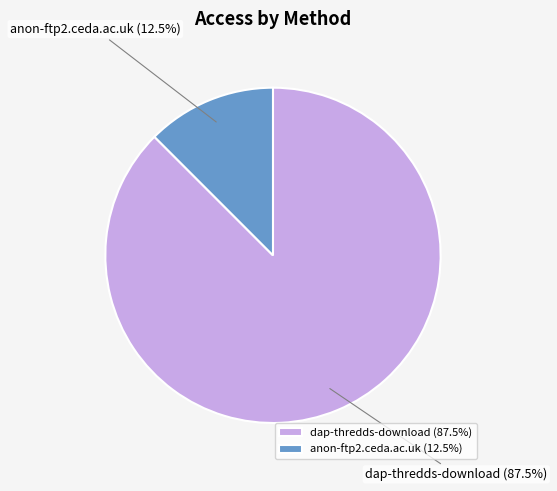

True or false: anon-ftp2.ceda.ac.uk accounts for 1% of the total.

False